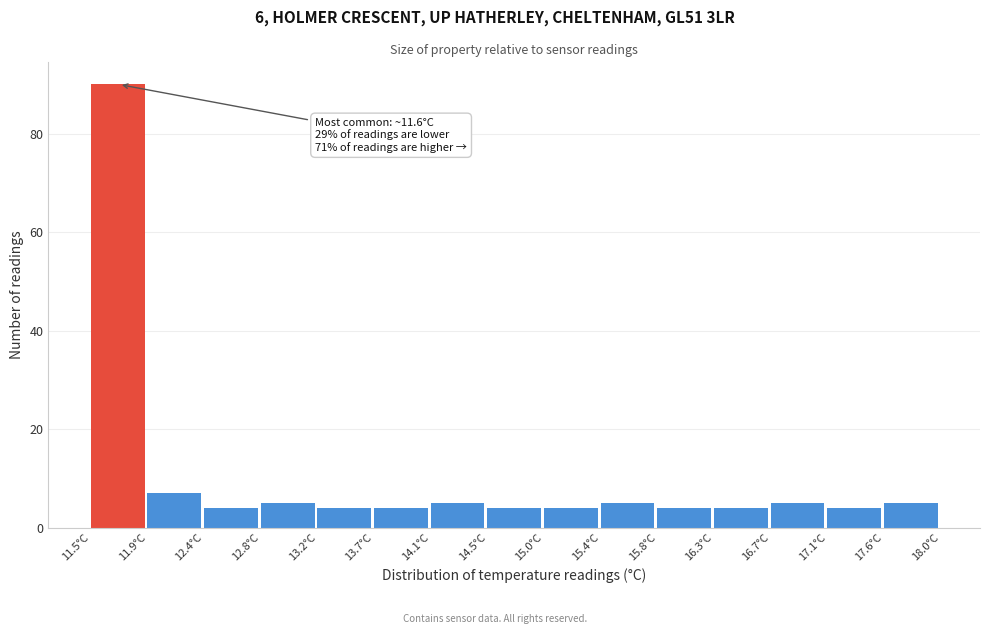

Which range on the x-axis has the tallest bar?

11.50 to 11.95